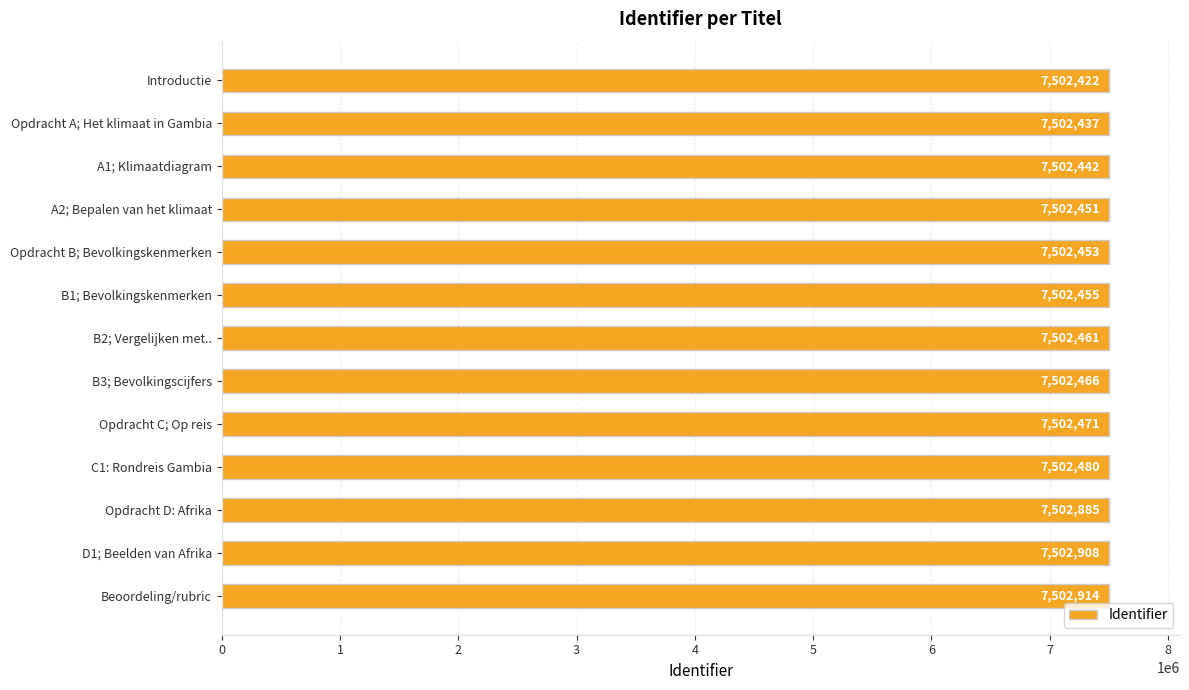

Rank the categories by value from highest to lowest.

Beoordeling/rubric, D1; Beelden van Afrika, Opdracht D: Afrika, C1: Rondreis Gambia, Opdracht C; Op reis, B3; Bevolkingscijfers, B2; Vergelijken met.., B1; Bevolkingskenmerken, Opdracht B; Bevolkingskenmerken, A2; Bepalen van het klimaat, A1; Klimaatdiagram, Opdracht A; Het klimaat in Gambia, Introductie